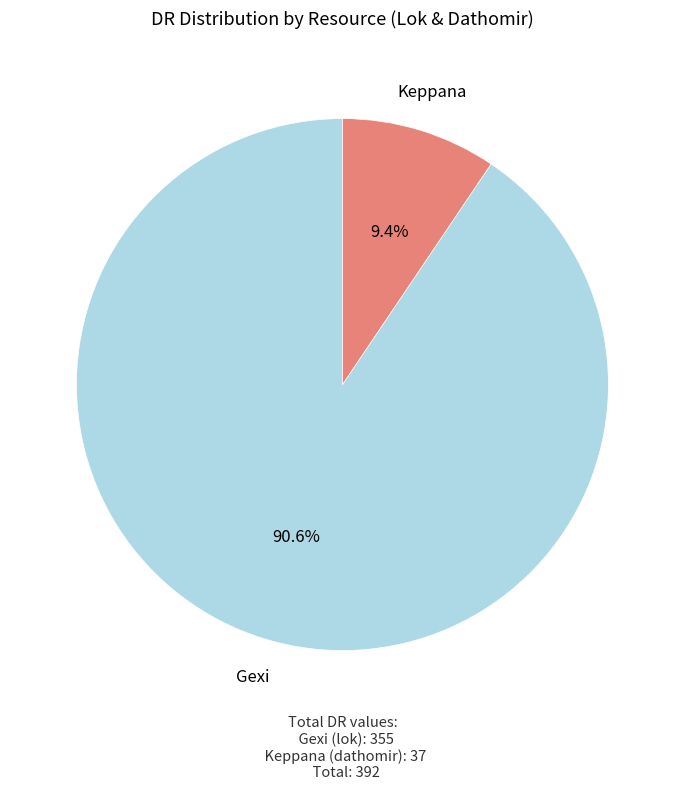

Does any single category account for the majority?

Yes